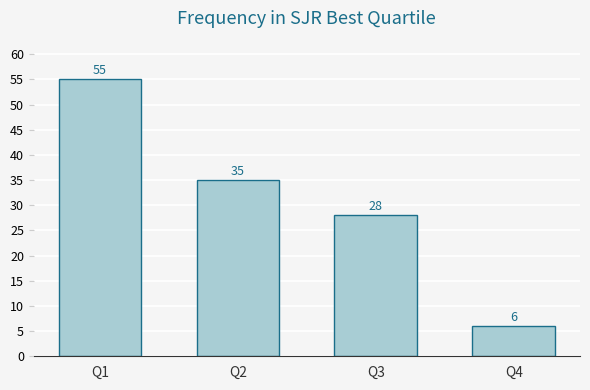

At which label is the value closest to 30?

Q3